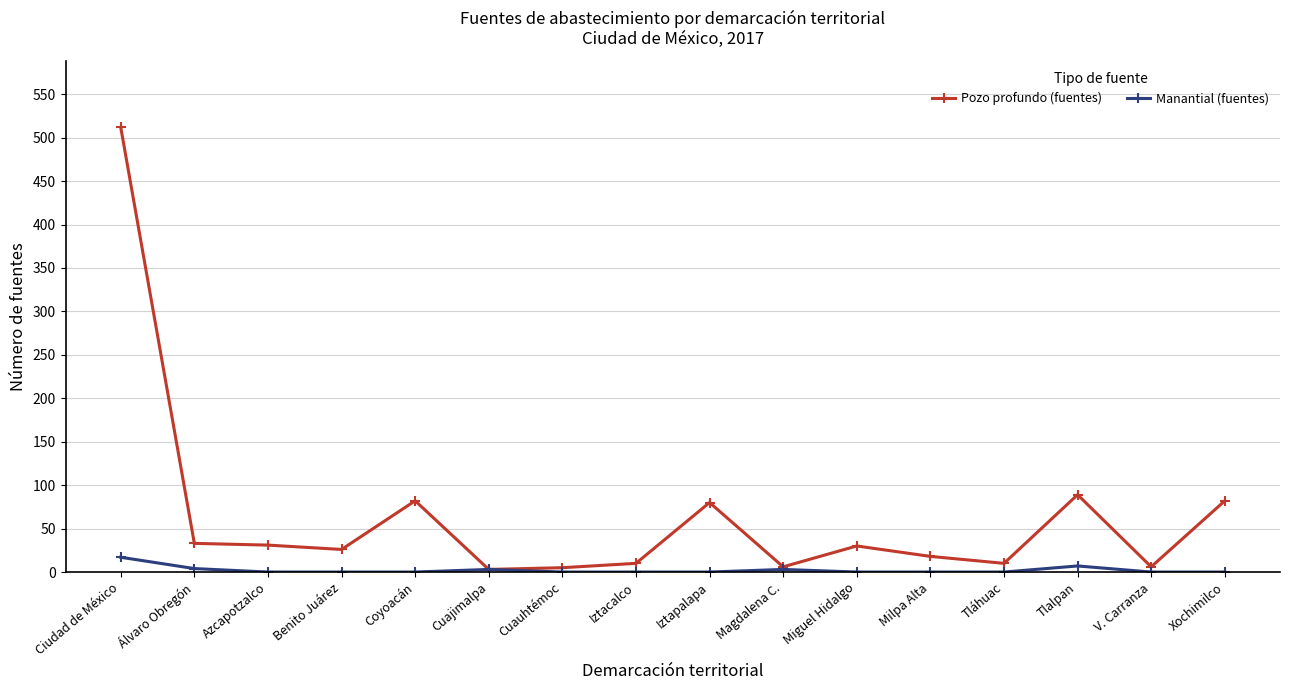

How many data points in Pozo profundo (fuentes) are less than 30?

8